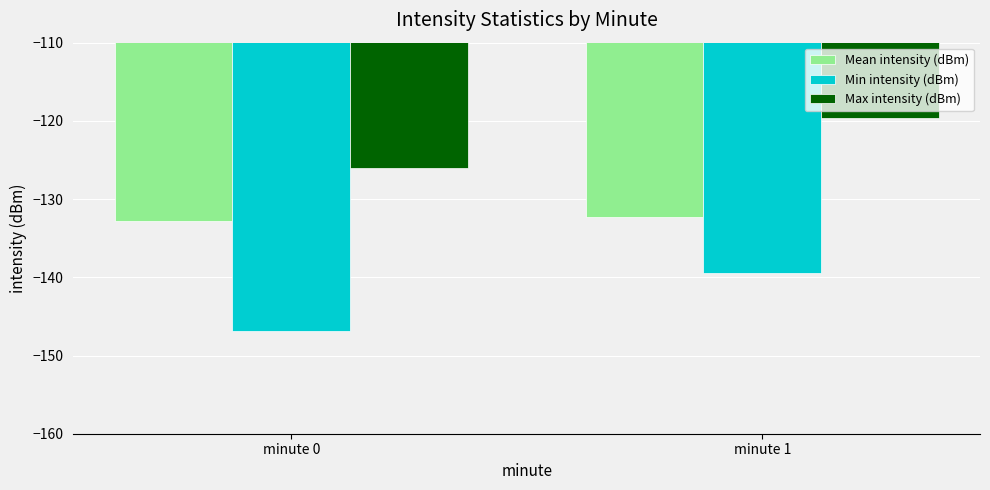

What is the greatest value displayed?

-119.6